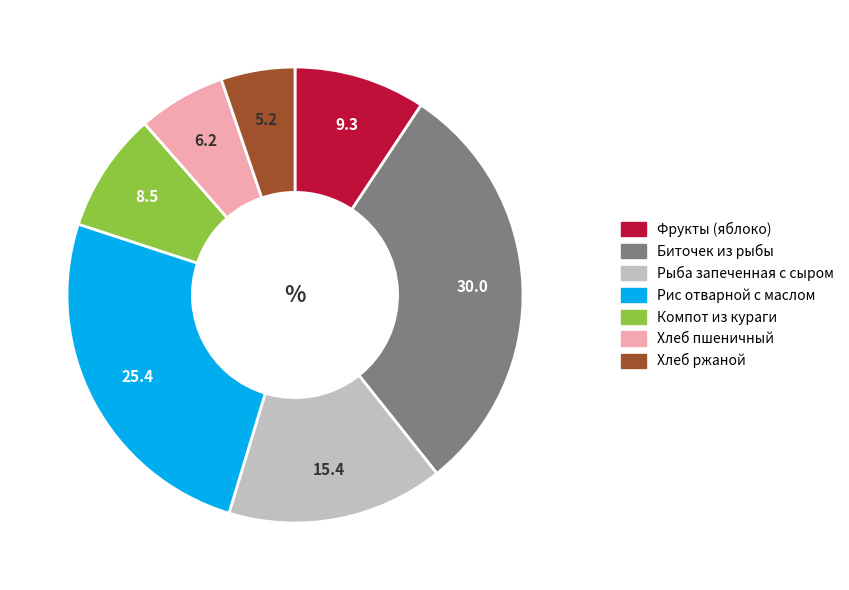

Does Хлеб ржаной account for over 50% of the chart?

No